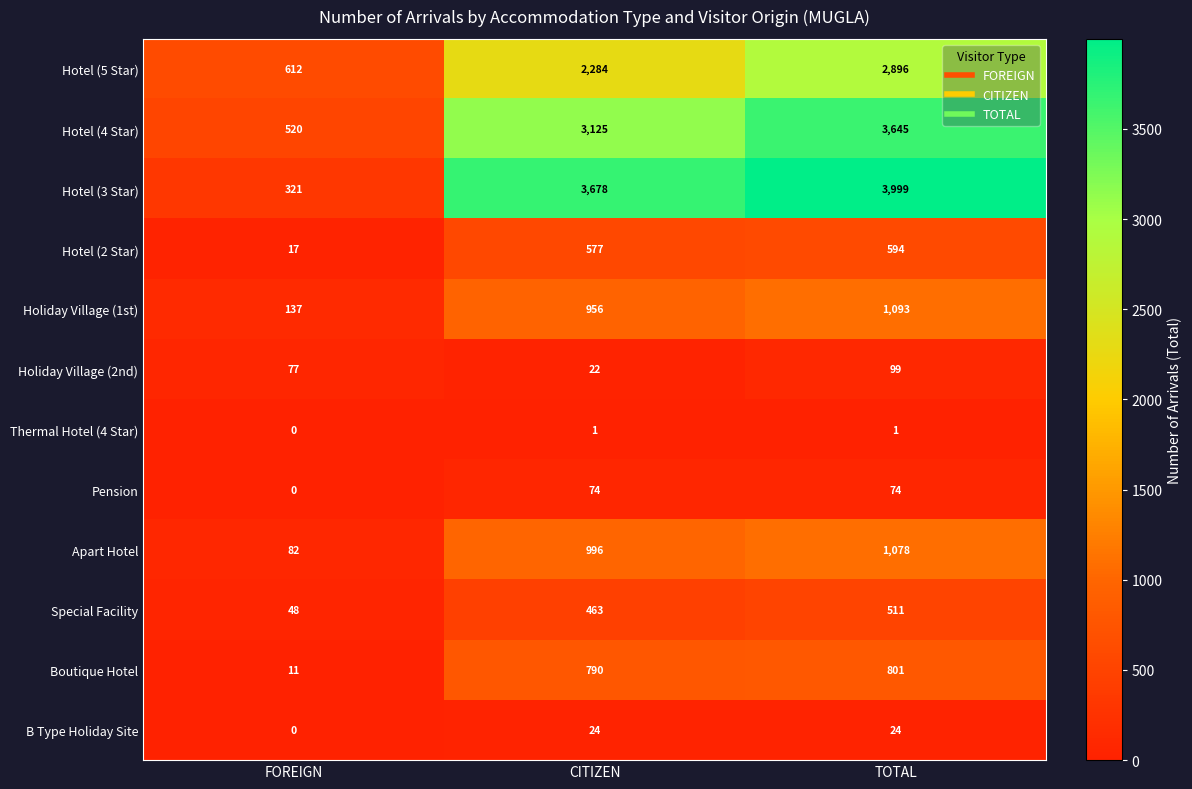

At which category is the sum across all series the highest?

TOTAL